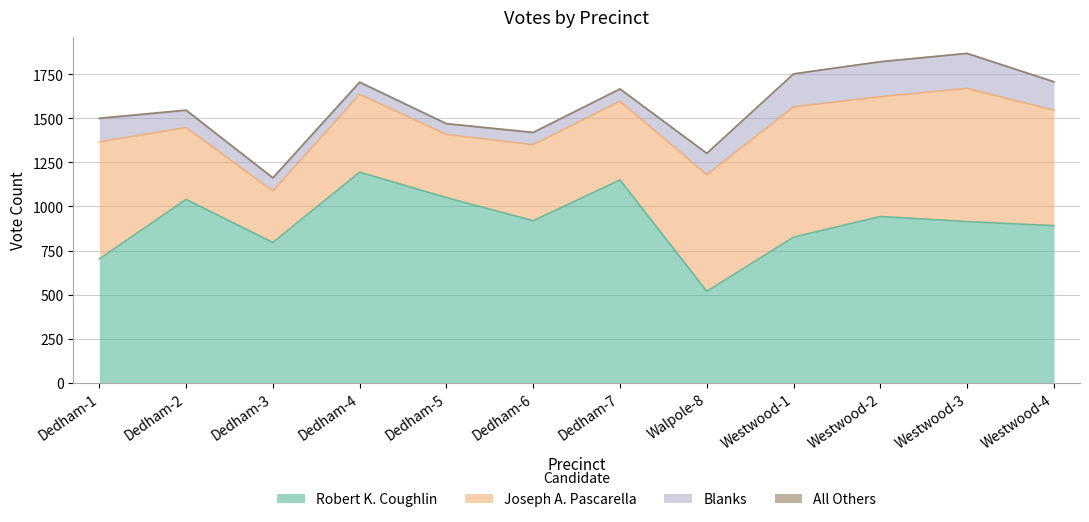

Is it true that Robert K. Coughlin equals 1040 at Dedham-2?

True